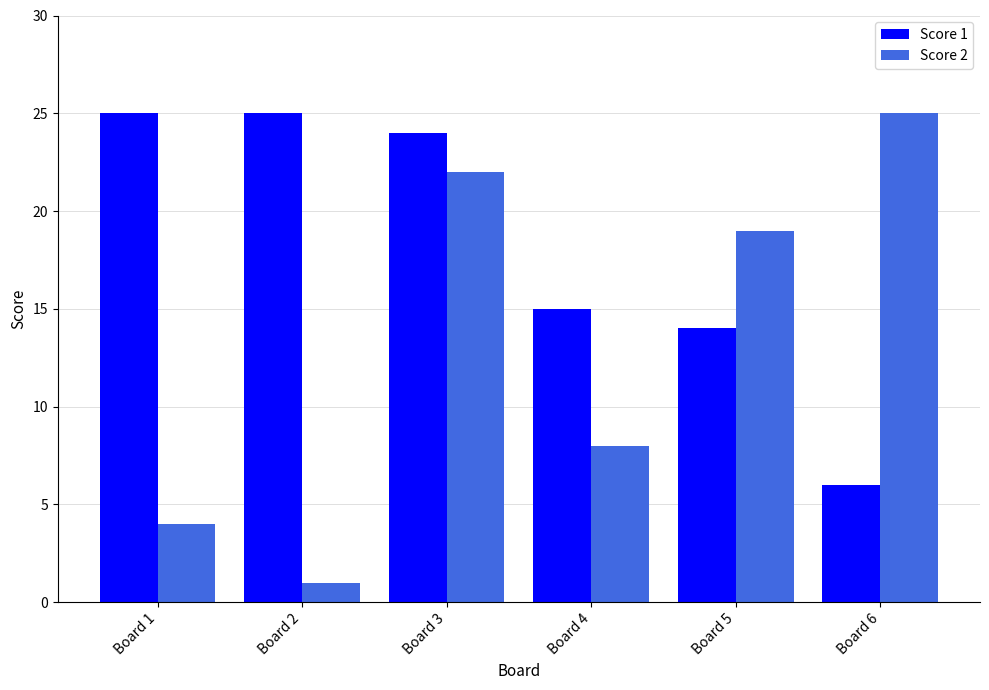

Which series has the largest total across all categories?

Score 1